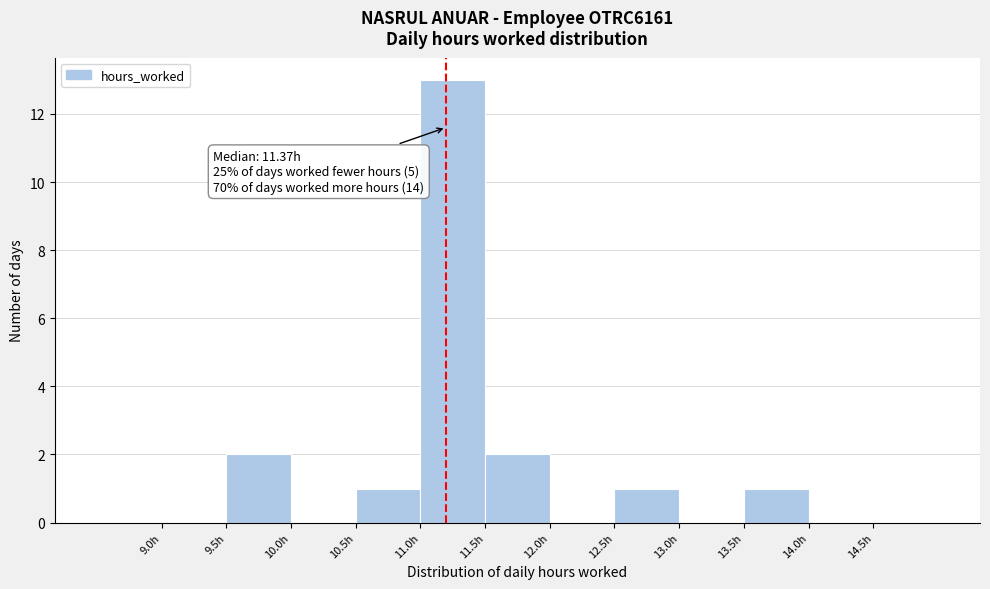

Over which range of the x-axis is the bar tallest?

11.0 to 11.5